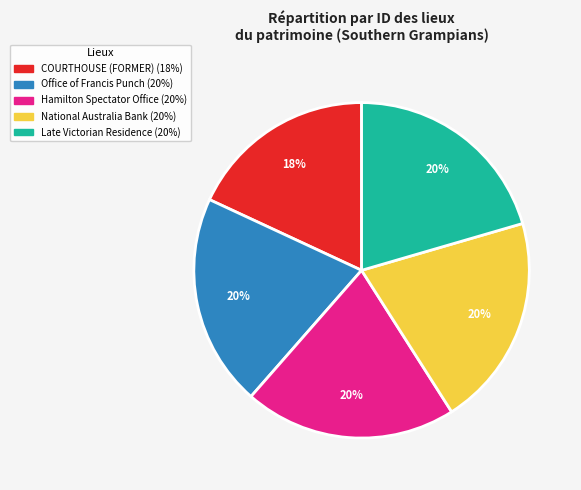

Count the number of slices in the pie.

5